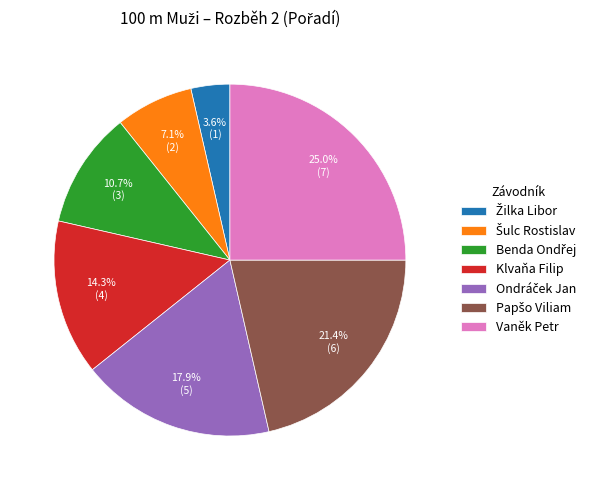

To the nearest percent, what is the difference between the Vaněk Petr and Klvaňa Filip slice percentages?

11%